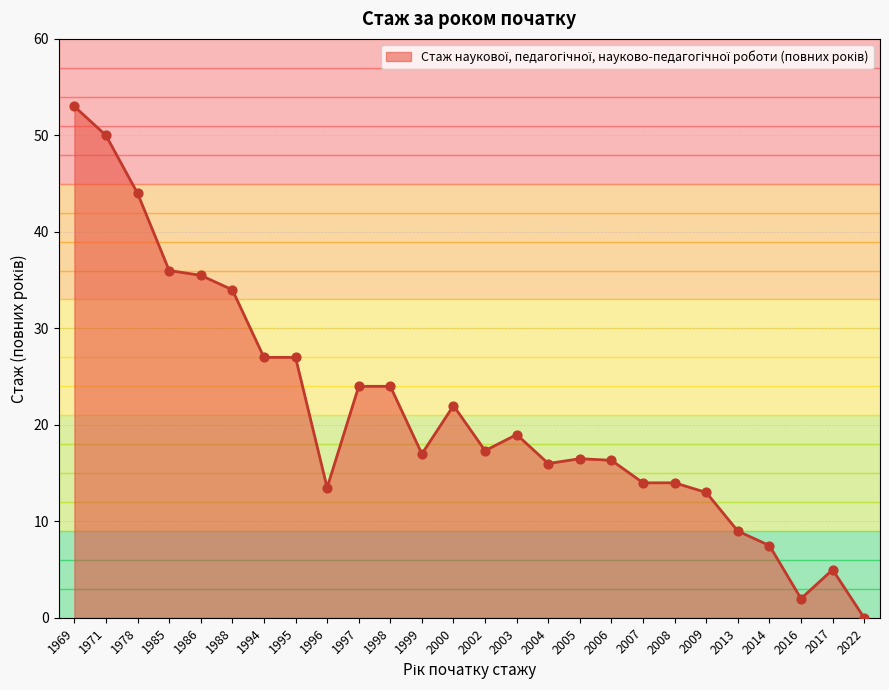

Between 1995 and 2007, which is larger?

1995